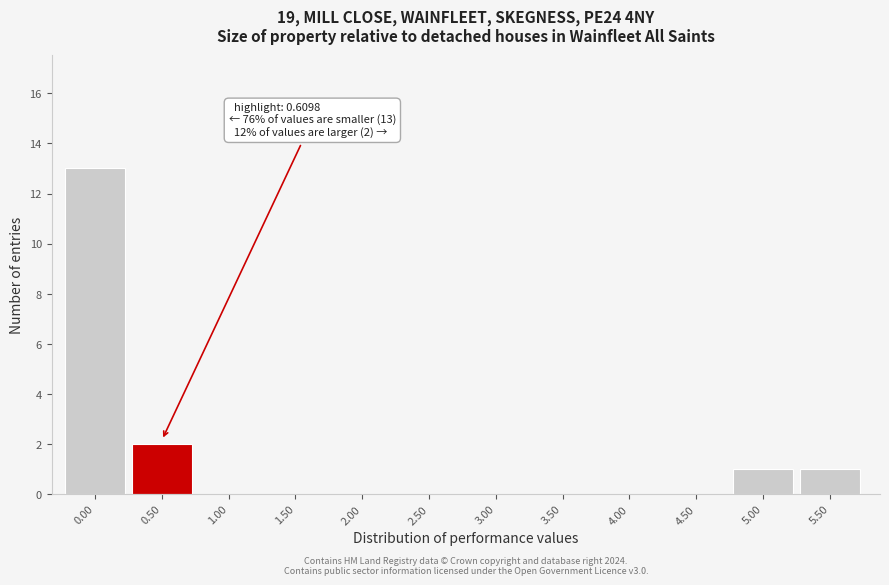

Reading left to right, extract all data points from this chart.

0.00=13	0.50=2	1.00=0	1.50=0	2.00=0	2.50=0	3.00=0	3.50=0	4.00=0	4.50=0	5.00=1	5.50=1